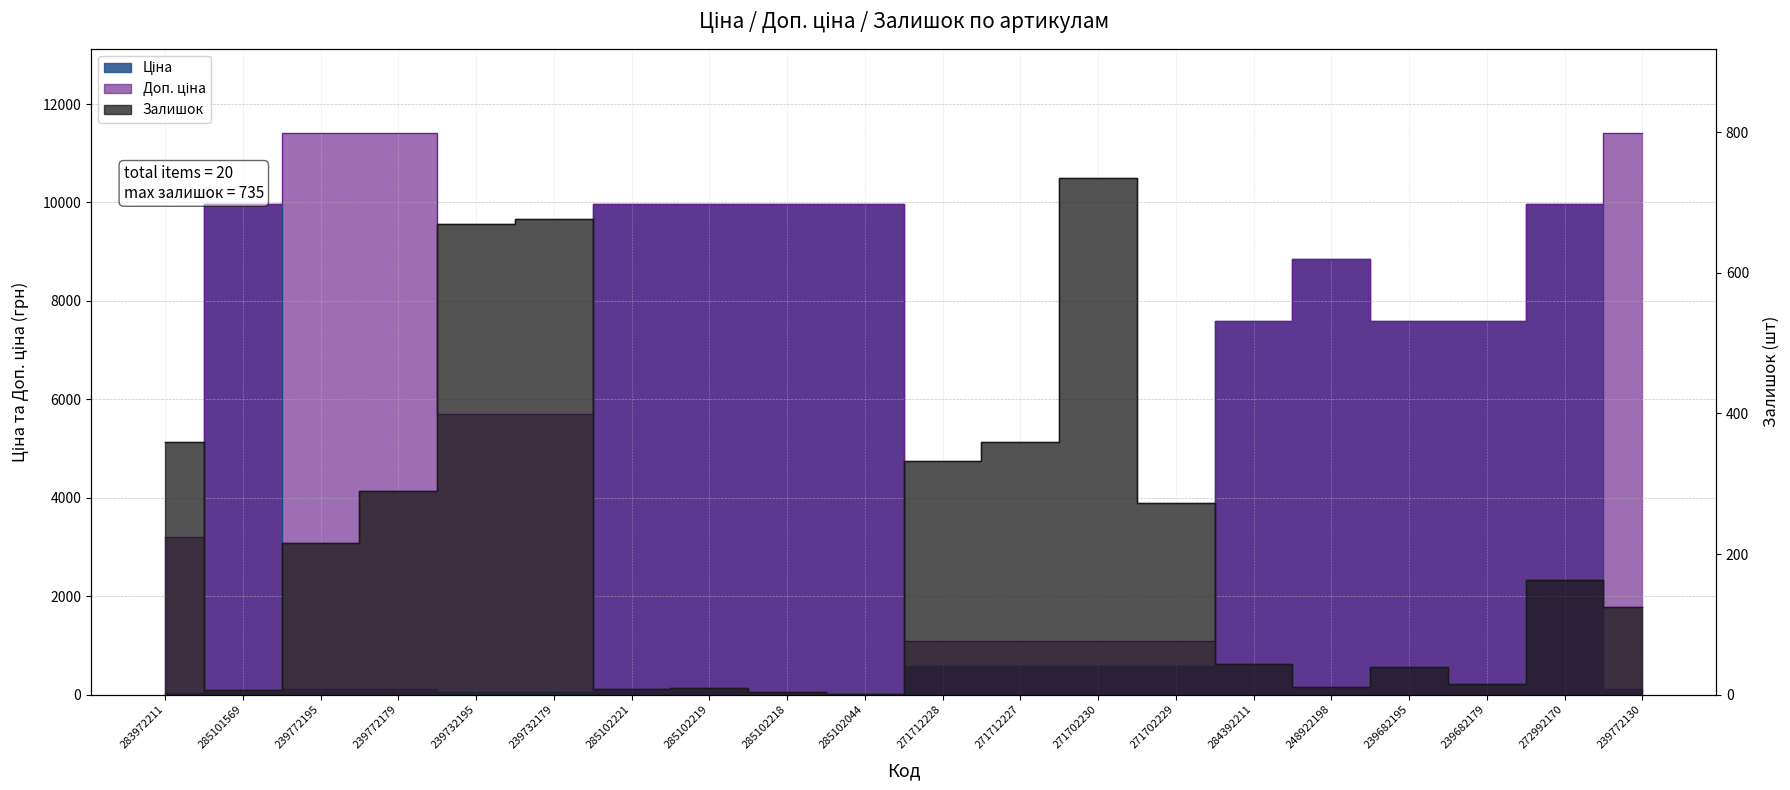

At which category does Залишок reach its first local peak?

239732179